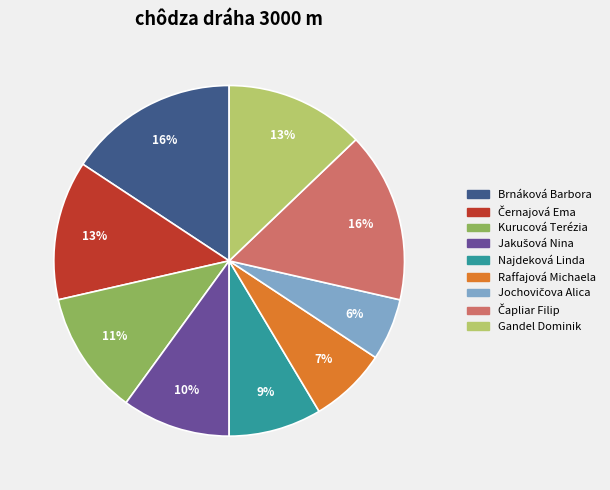

To the nearest percent, what is the average slice percentage?

11%